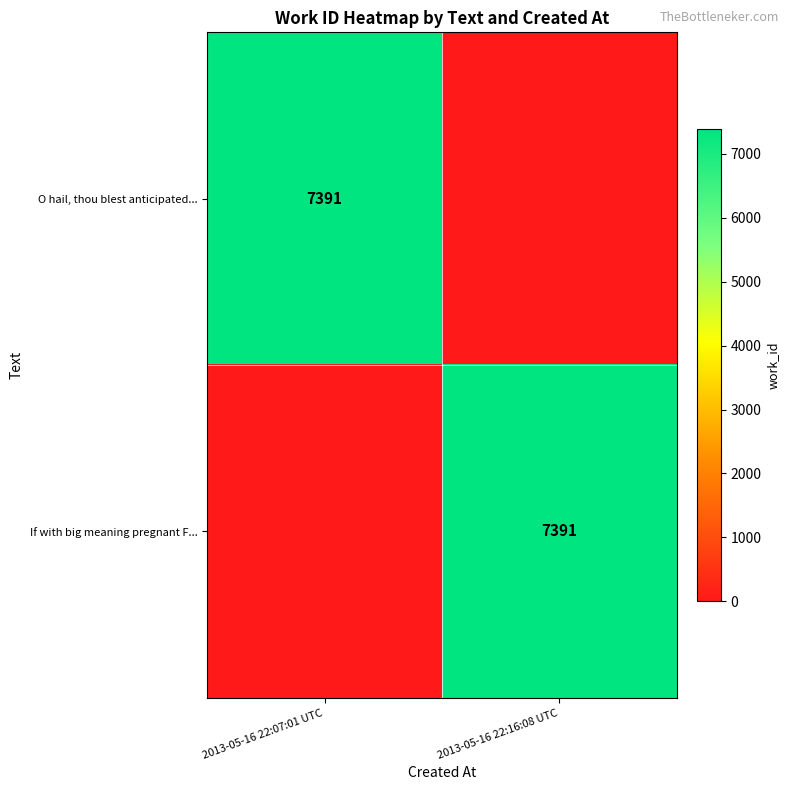

Between 2013-05-16 22:07:01 UTC and 2013-05-16 22:16:08 UTC, which is larger?

2013-05-16 22:07:01 UTC